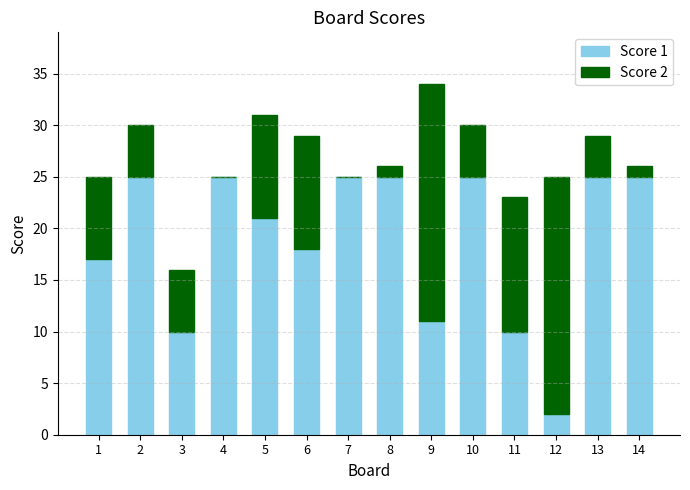

Where is Score 1 nearest to the value 13?

9